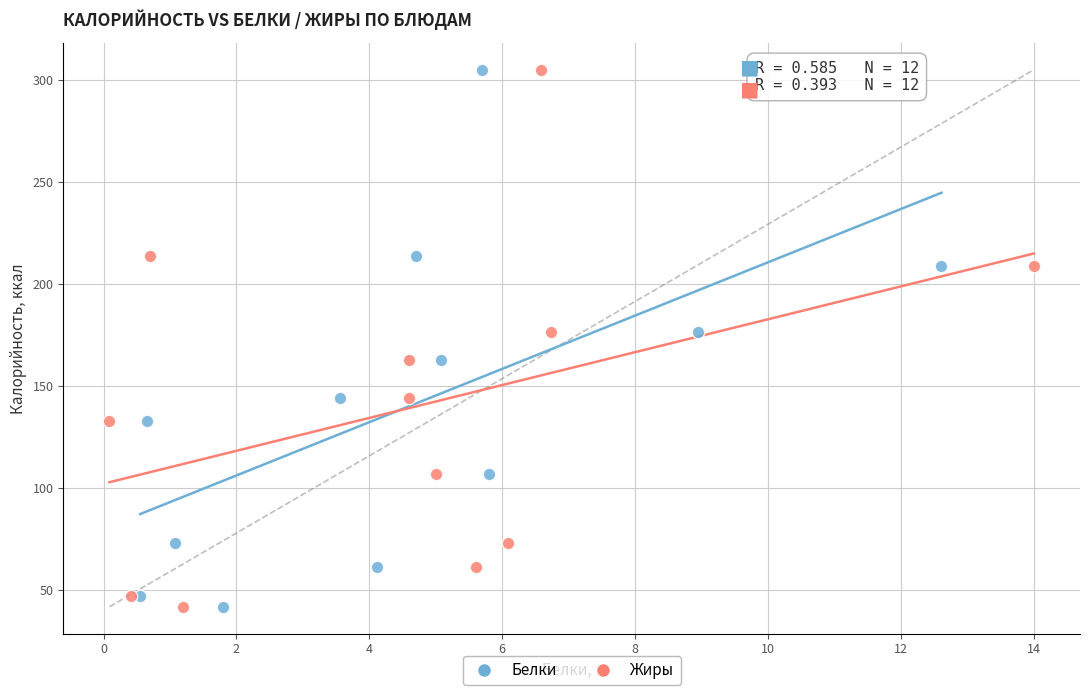

What are all the series names shown in the legend?

Белки, Жиры